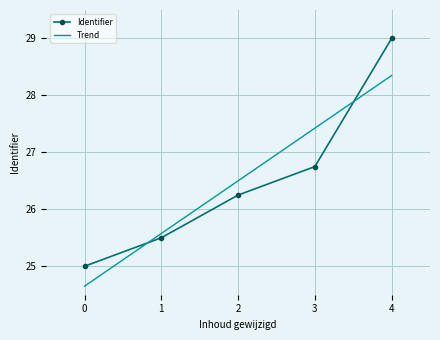

What is the difference between the maximum and minimum values in the Identifier series?

4.0